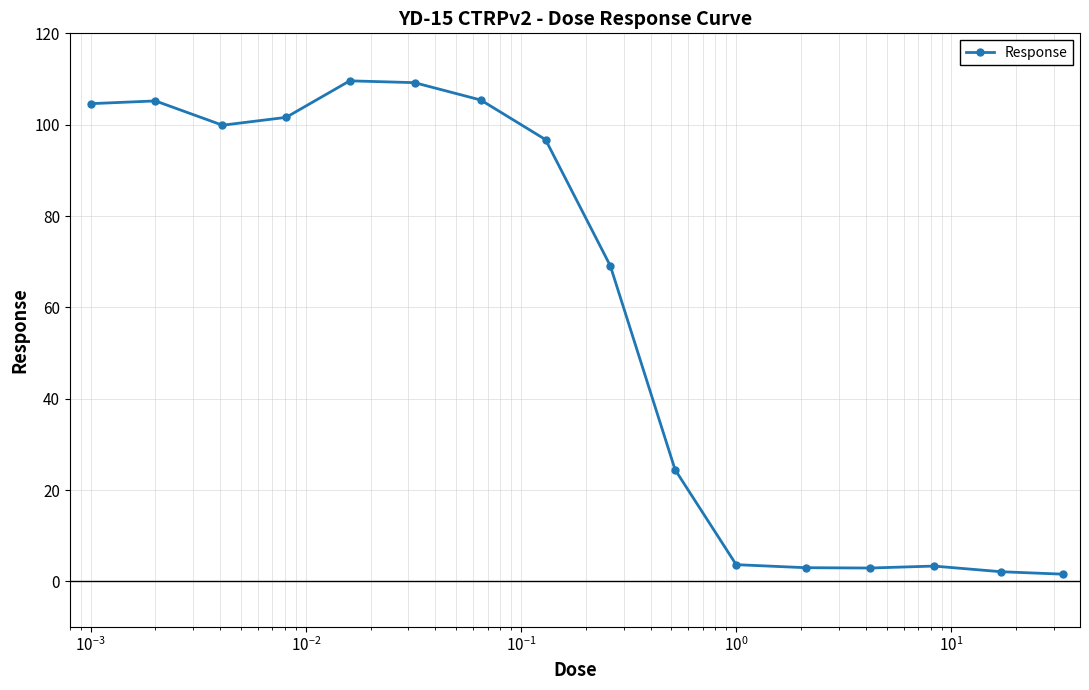

Does the chart have visible grid lines?

Yes